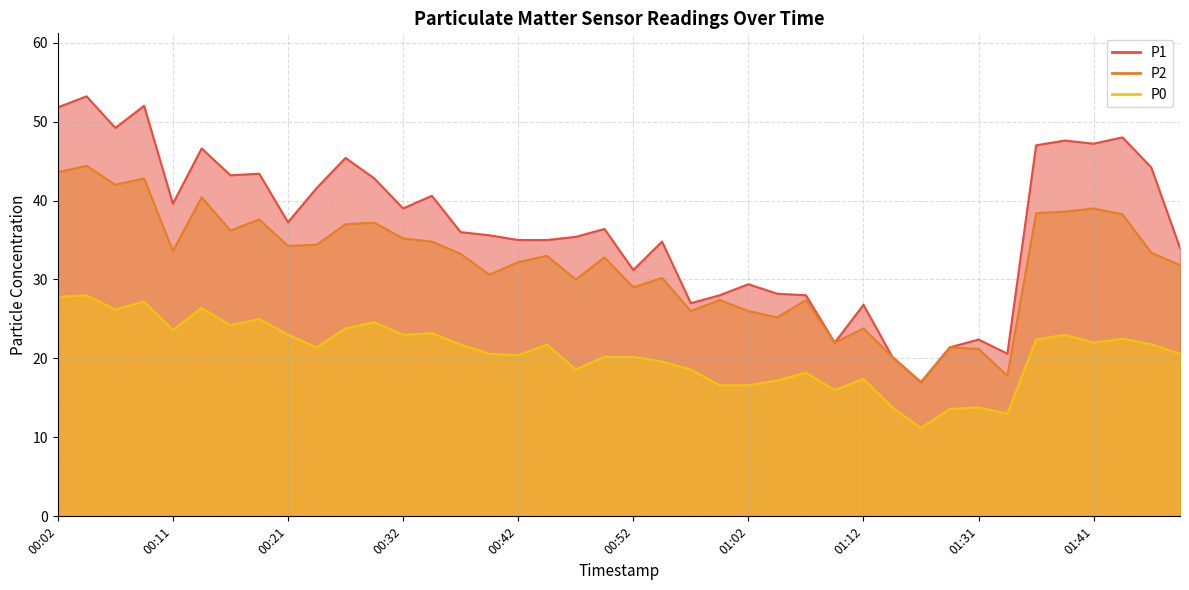

Between 01:38 and 00:42, which is larger?

01:38